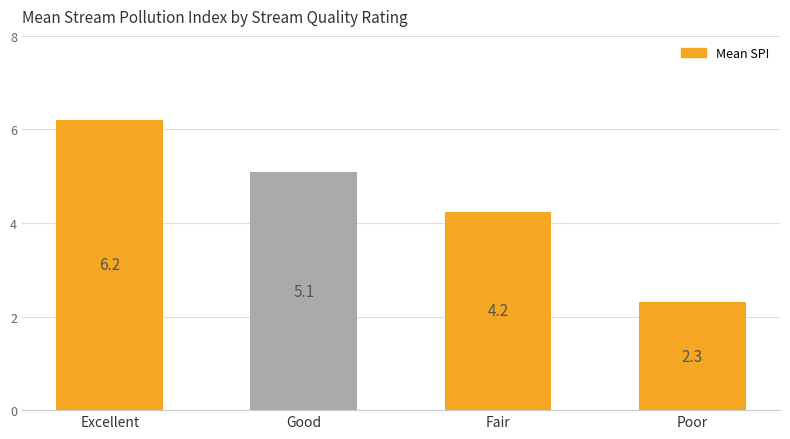

The value at Fair is 4.2. True or false?

True